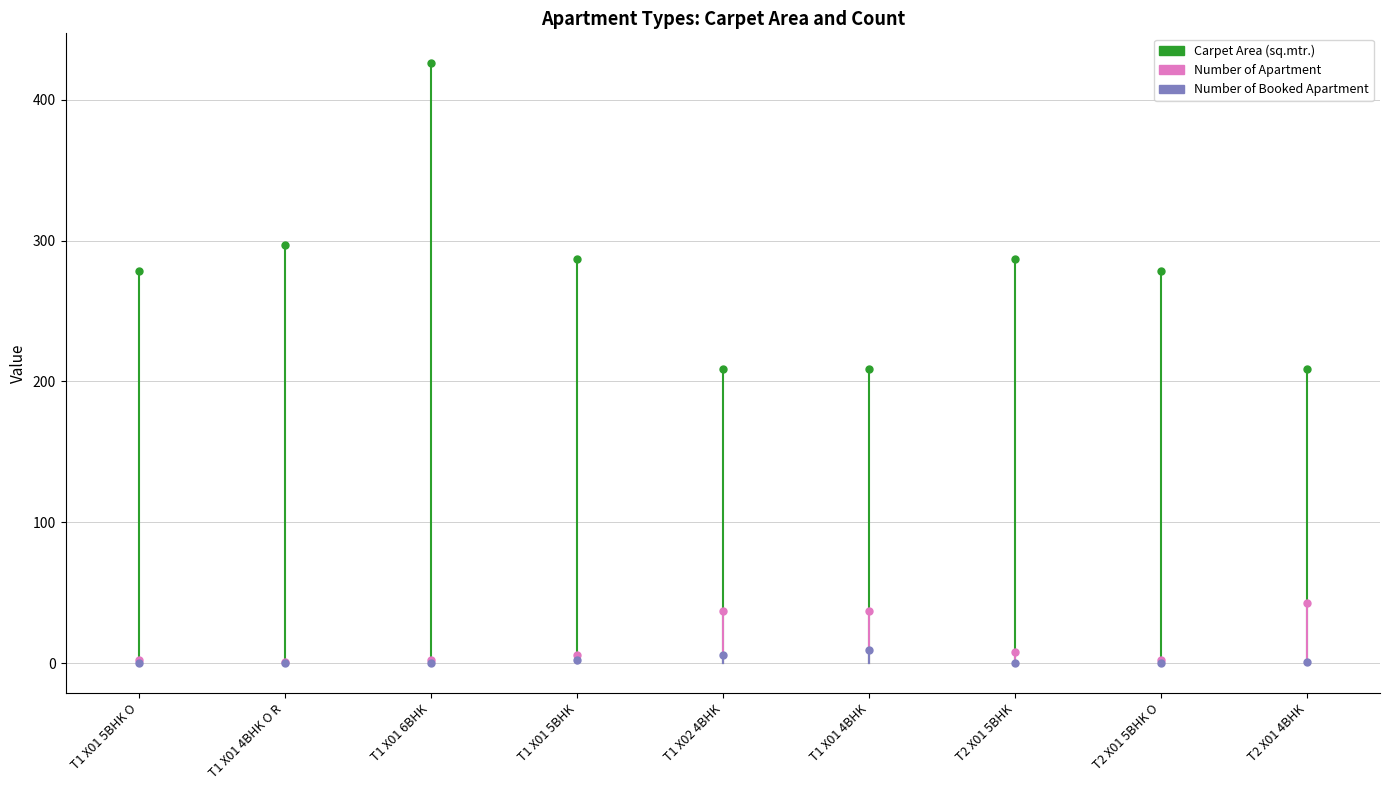

What is the difference between the maximum and minimum values in the Carpet Area (sq.mtr.) series?

216.8